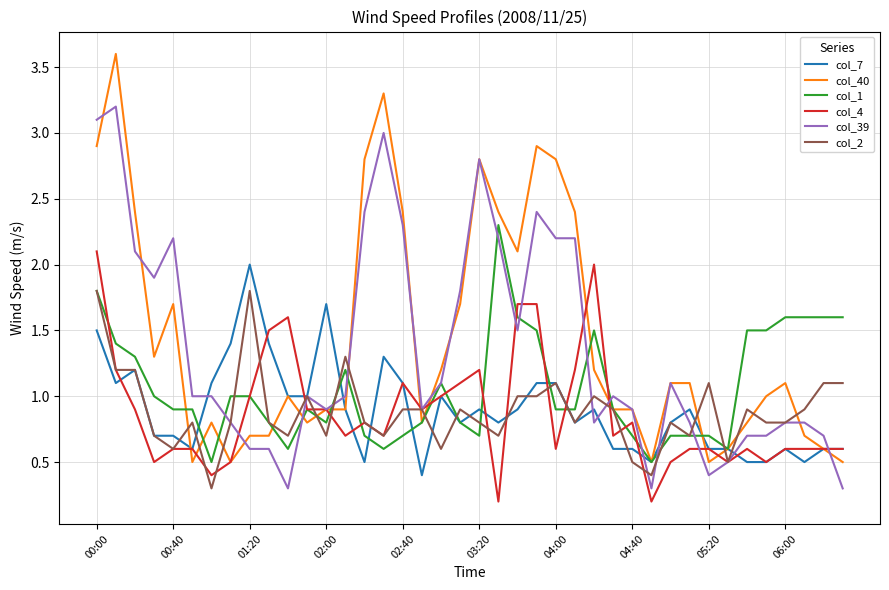

Which series has the widest spread of values?

col_40